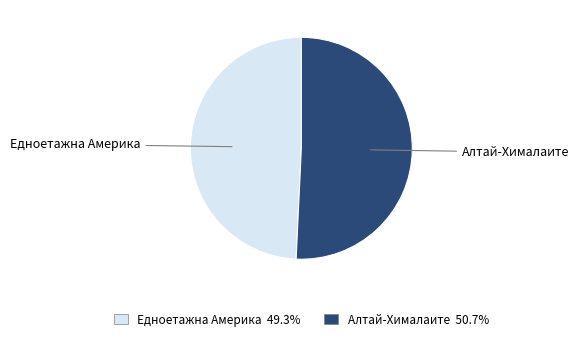

Is there a majority slice in this chart?

Yes